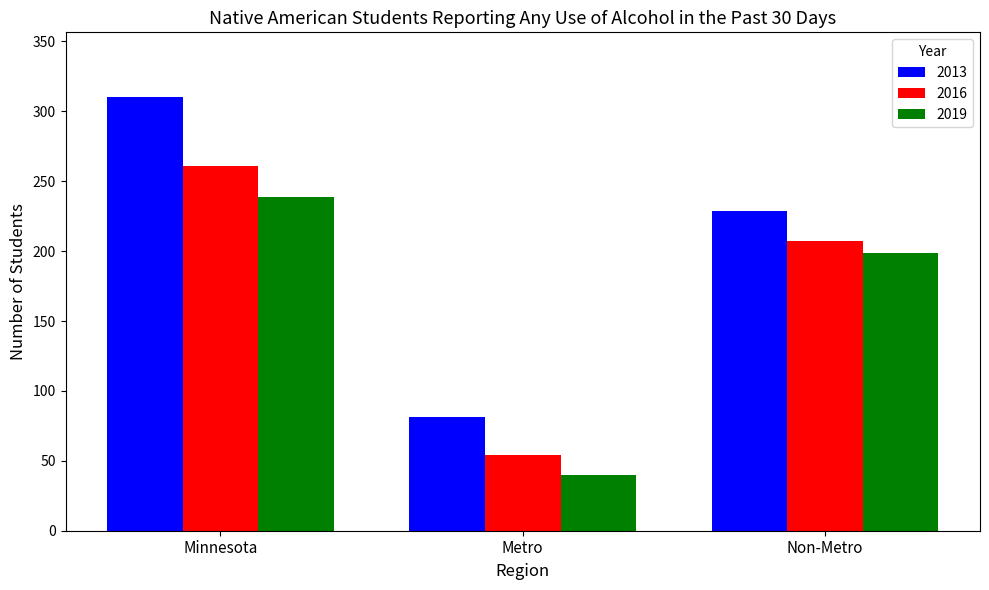

What is the maximum value for 2019?

239